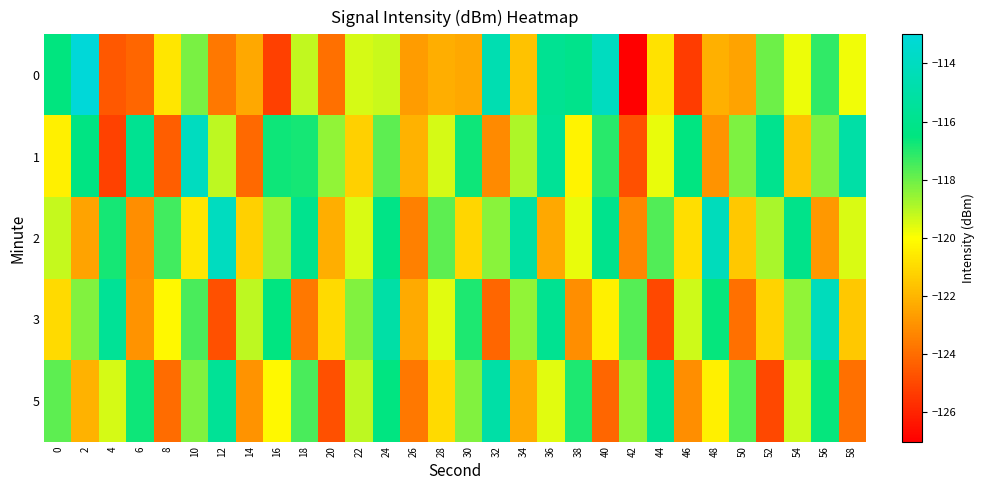

Reading right to left, list all the values displayed in this chart.

0: 58=-119.8	56=-117.2	54=-119.8	52=-118.0	50=-122.5	48=-122.1	46=-125.4	44=-120.8	42=-127.1	40=-114.0	38=-116.1	36=-115.7	34=-121.7	32=-114.6	30=-122.4	28=-122.2	26=-122.7	24=-119.3	22=-119.4	20=-123.9	18=-119.2	16=-125.2	14=-122.4	12=-123.7	10=-118.2	8=-120.7	6=-124.2	4=-124.6	2=-112.6	0=-116.5
1: 58=-115.0	56=-118.3	54=-121.6	52=-115.9	50=-118.2	48=-122.9	46=-116.4	44=-119.7	42=-124.8	40=-117.1	38=-120.3	36=-115.6	34=-118.9	32=-123.2	30=-116.7	28=-119.4	26=-122.1	24=-117.8	22=-121.3	20=-118.5	18=-116.8	16=-116.7	14=-124.1	12=-119.1	10=-114.0	8=-124.4	6=-115.8	4=-125.2	2=-116.4	0=-120.4
2: 58=-119.5	56=-122.8	54=-116.1	52=-118.8	50=-121.5	48=-114.2	46=-120.9	44=-117.6	42=-123.3	40=-116.0	38=-119.7	36=-122.4	34=-115.1	32=-118.4	30=-121.1	28=-117.8	26=-123.5	24=-116.2	22=-119.5	20=-122.2	18=-115.9	16=-118.6	14=-121.3	12=-114.0	10=-120.7	8=-117.4	6=-123.1	4=-116.8	2=-122.5	0=-119.2
3: 58=-121.5	56=-114.2	54=-118.5	52=-121.2	50=-123.9	48=-116.6	46=-119.3	44=-125.0	42=-117.7	40=-120.4	38=-123.1	36=-115.8	34=-118.5	32=-124.2	30=-116.9	28=-119.6	26=-122.3	24=-115.0	22=-118.3	20=-121.0	18=-123.7	16=-116.4	14=-119.1	12=-124.8	10=-117.5	8=-120.2	6=-122.9	4=-115.6	2=-118.3	0=-121.0
5: 58=-123.9	56=-116.6	54=-119.3	52=-125.0	50=-117.7	48=-120.4	46=-123.1	44=-115.8	42=-118.5	40=-124.2	38=-116.9	36=-119.6	34=-122.3	32=-115.0	30=-118.3	28=-121.0	26=-123.7	24=-116.4	22=-119.1	20=-124.8	18=-117.5	16=-120.2	14=-122.9	12=-115.6	10=-118.3	8=-124.0	6=-116.7	4=-119.4	2=-122.1	0=-117.8